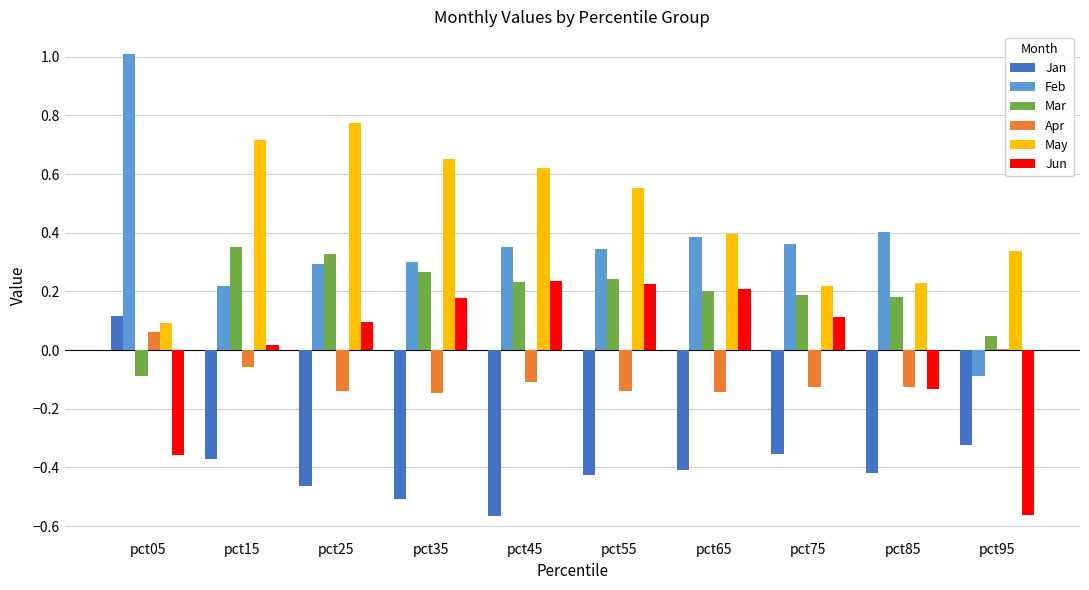

True or false: Jan has a value of -0.1 at pct55.

False